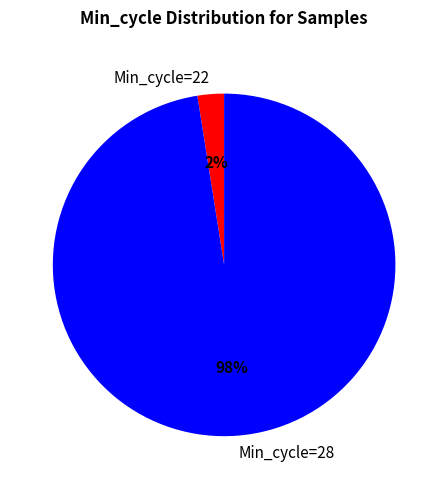

True or false: Min_cycle=22 accounts for 2% of the total.

True